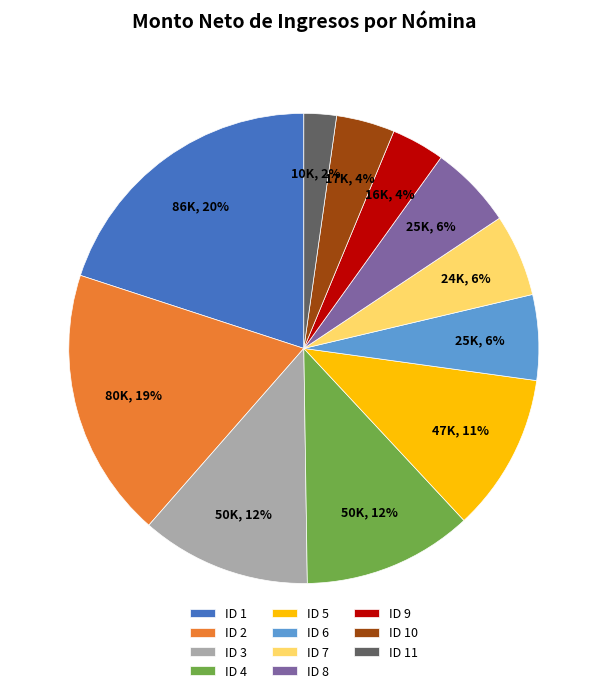

To the nearest percent, what is the combined percentage of ID 10 and ID 9?

8%